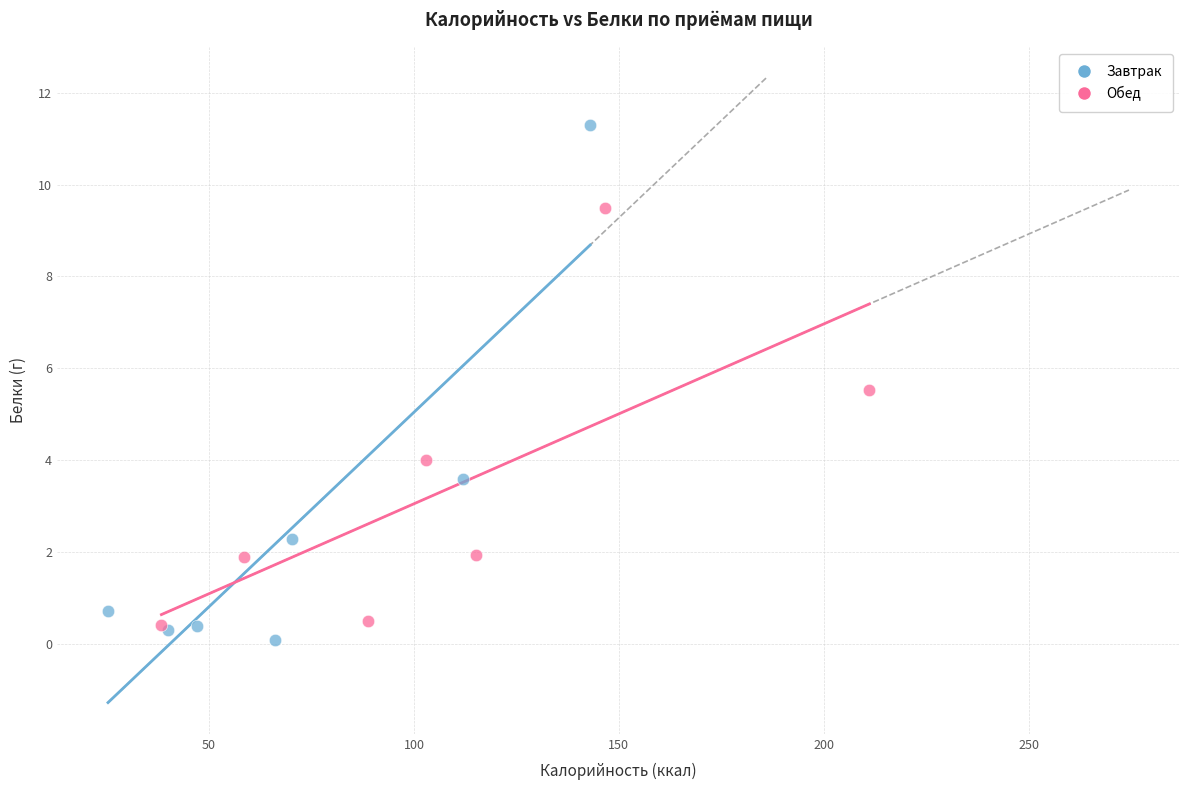

Which series contains the highest Y value?

Завтрак